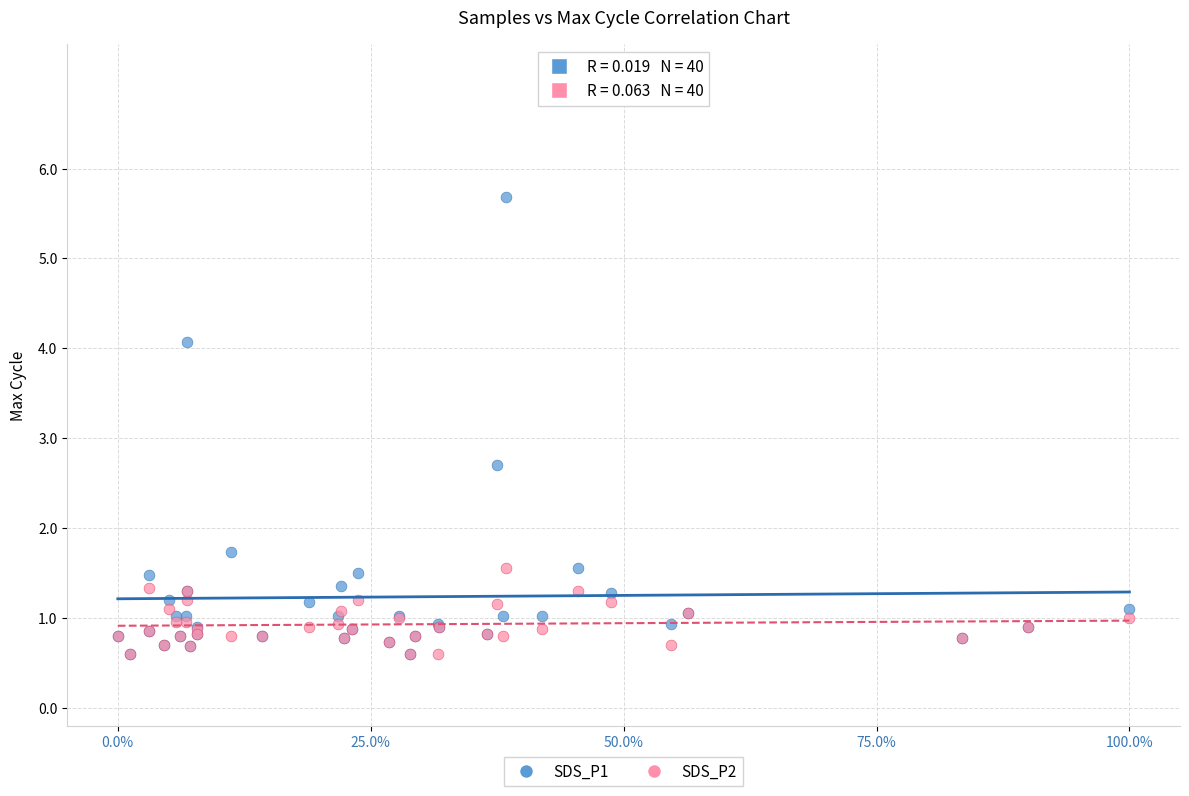

Across all series, what Y value is closest to 3?

2.7